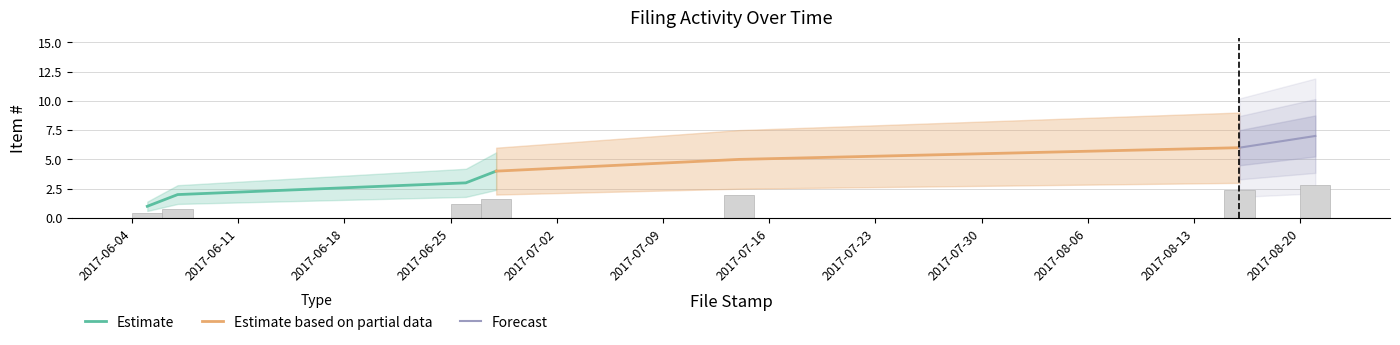

Count the values in the range 0 to 2.

5